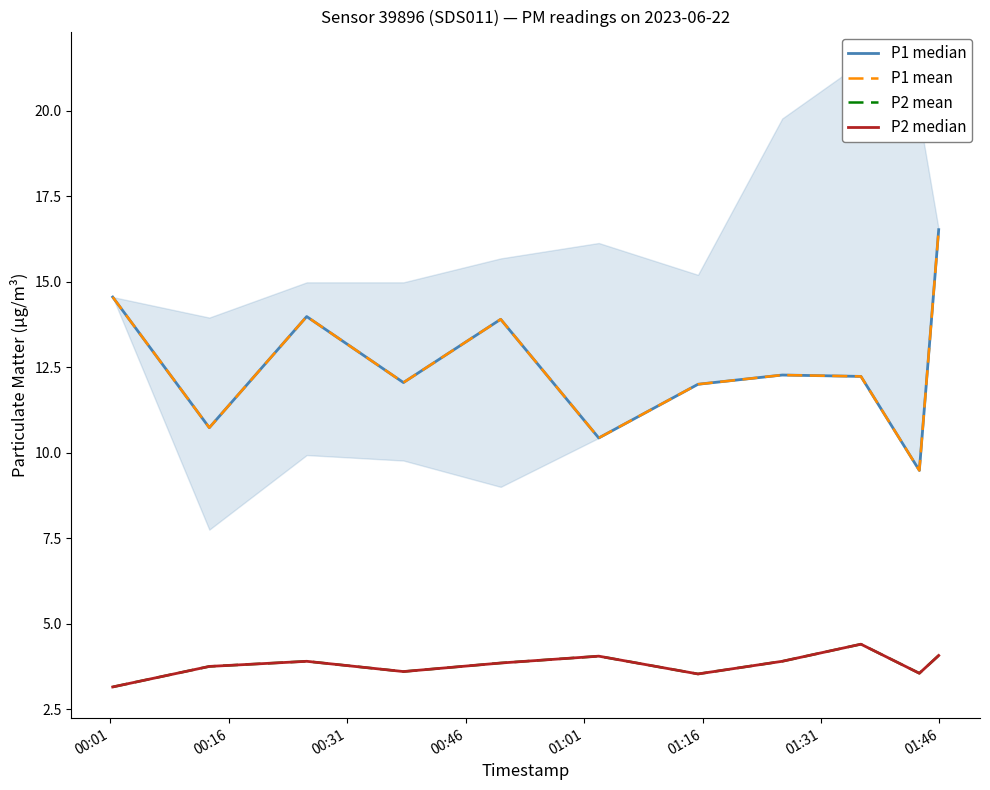

What is the average value of the P2 mean series?

3.8